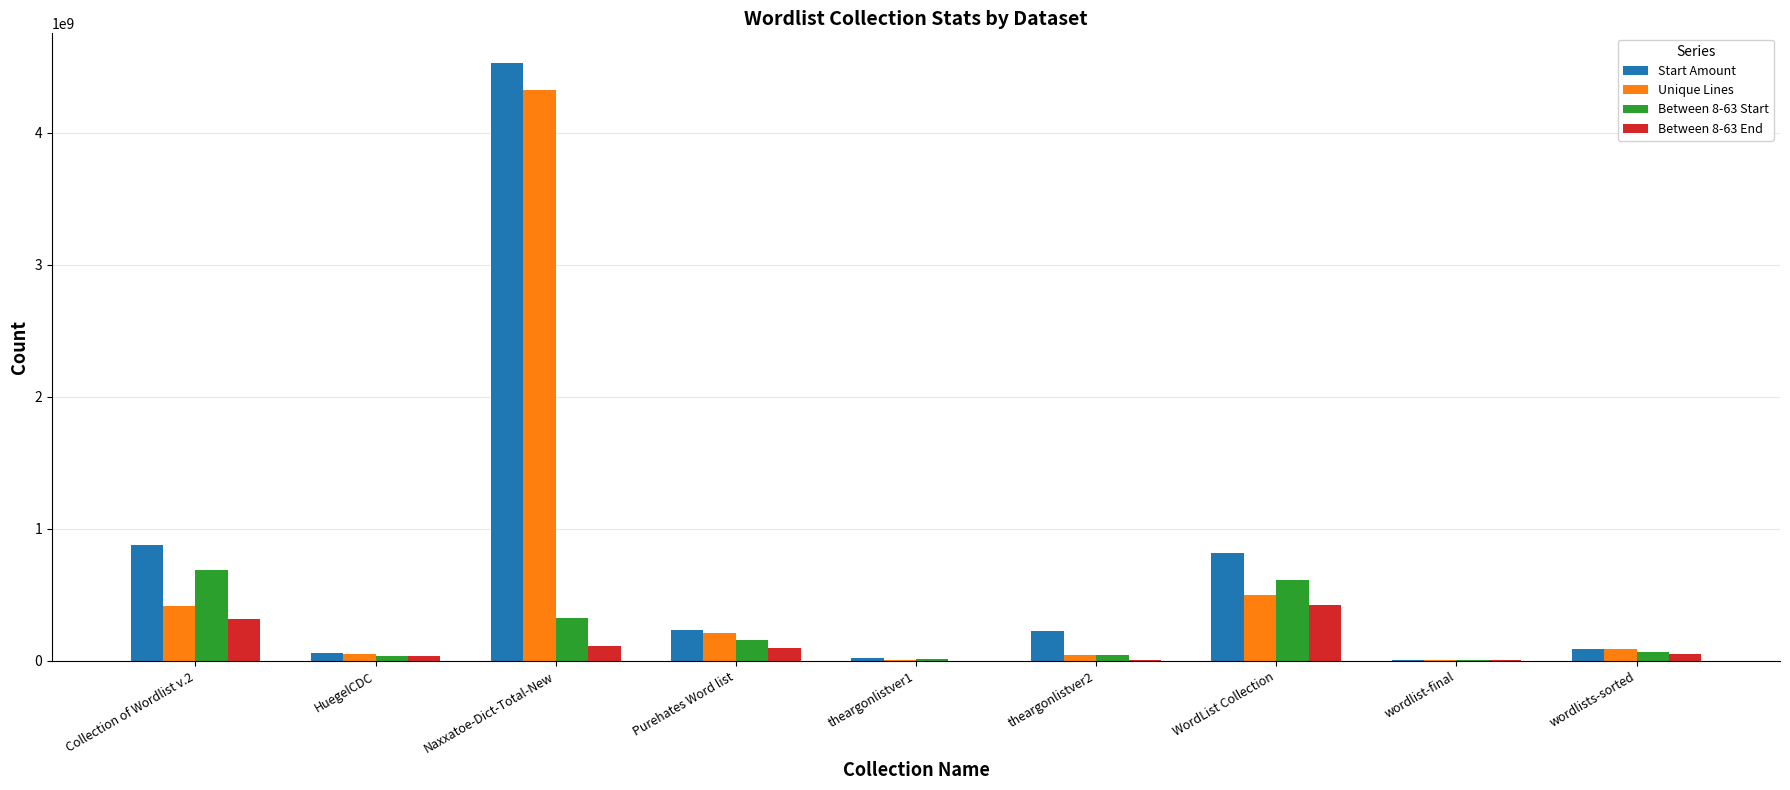

How many categories are shown in the chart?

9